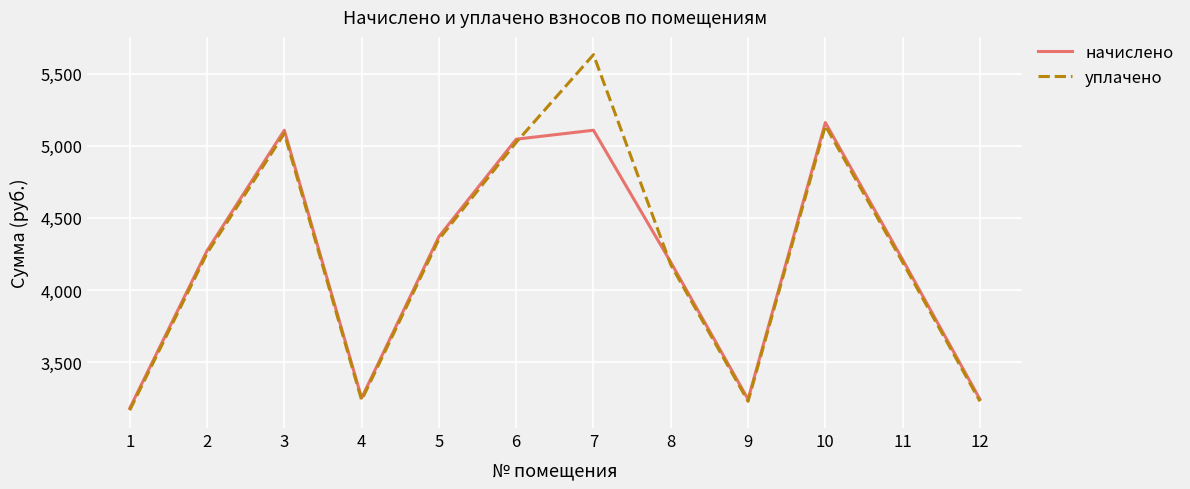

Between 2 and 6, which series saw the biggest shift?

начислено